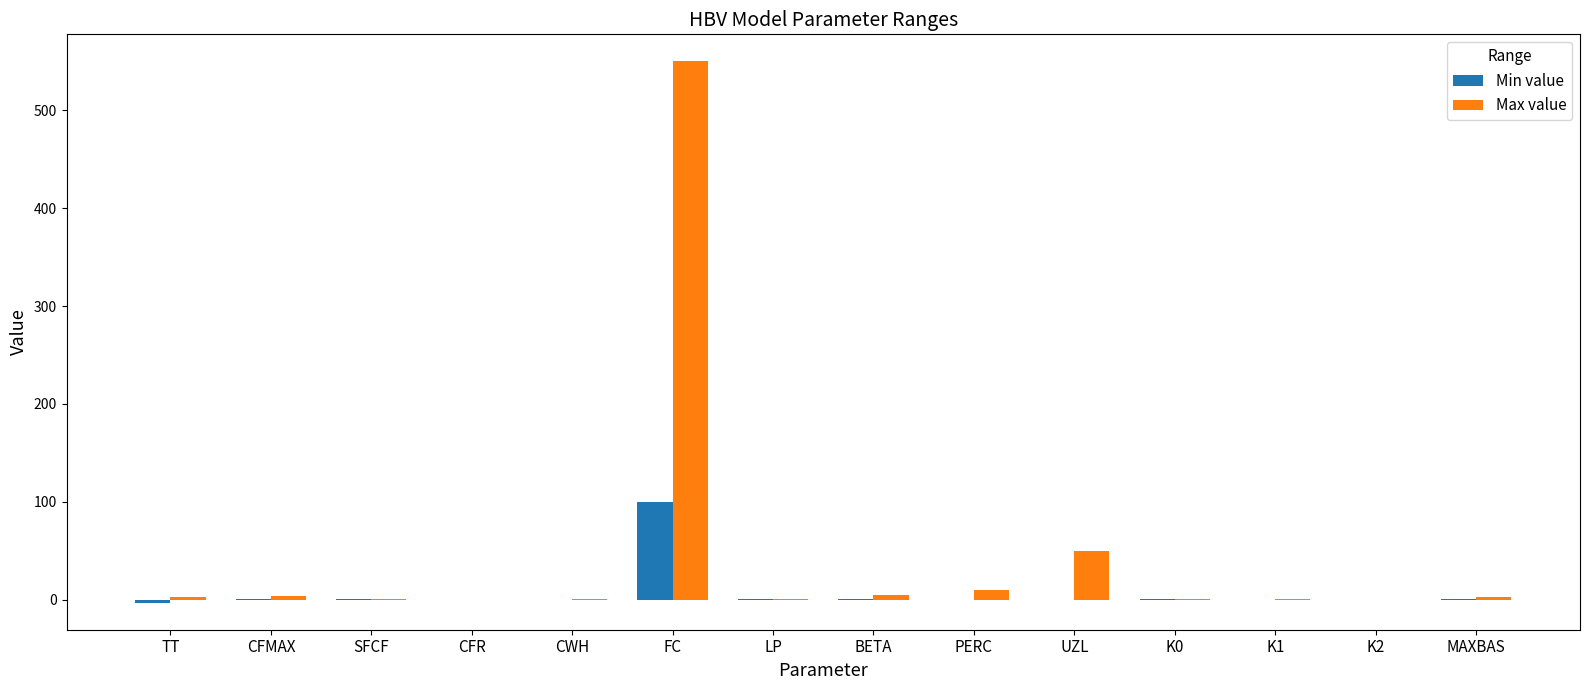

How many distinct data groups are displayed?

2